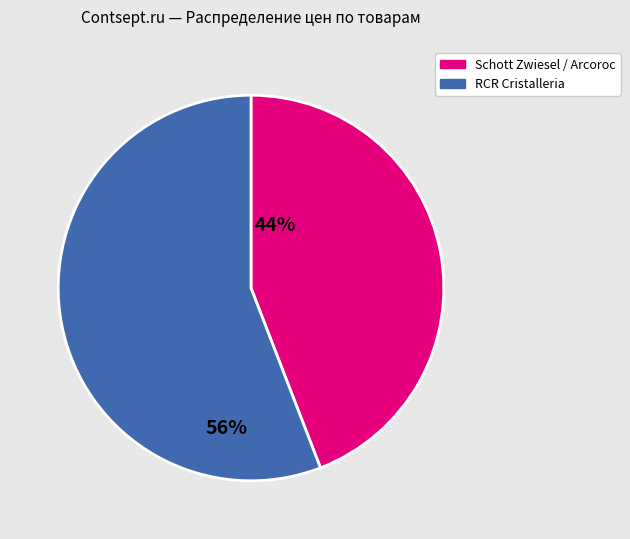

Is there a majority slice in this chart?

Yes